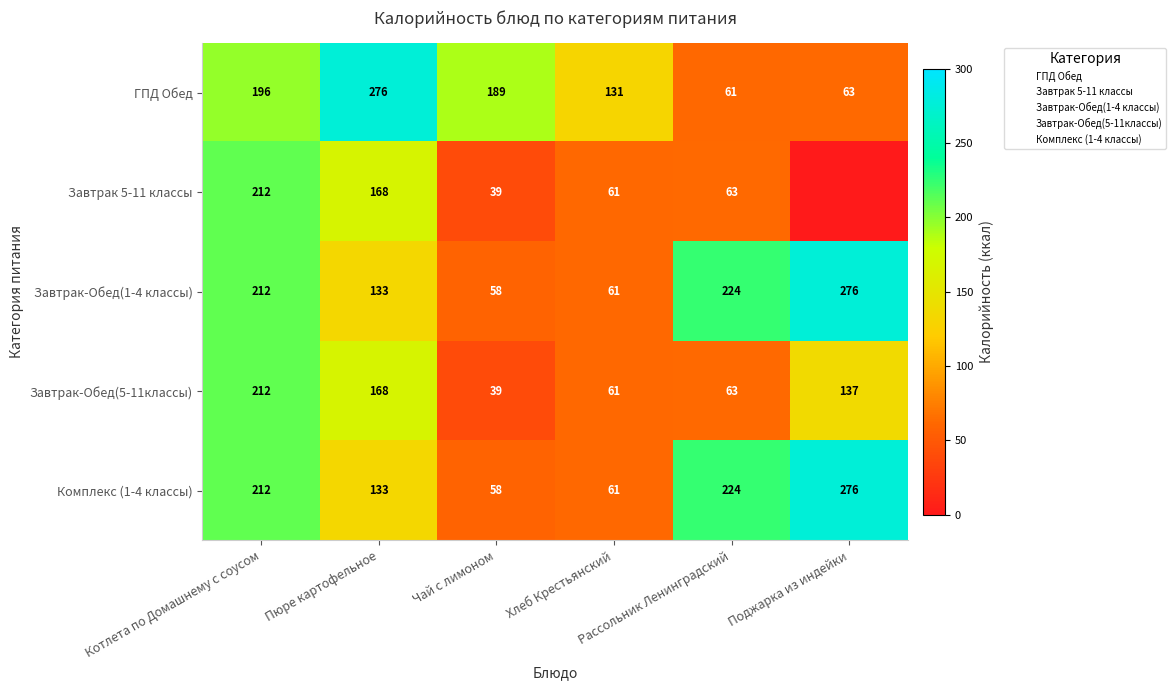

At which category does the chart reach its minimum across all series?

Поджарка из индейки